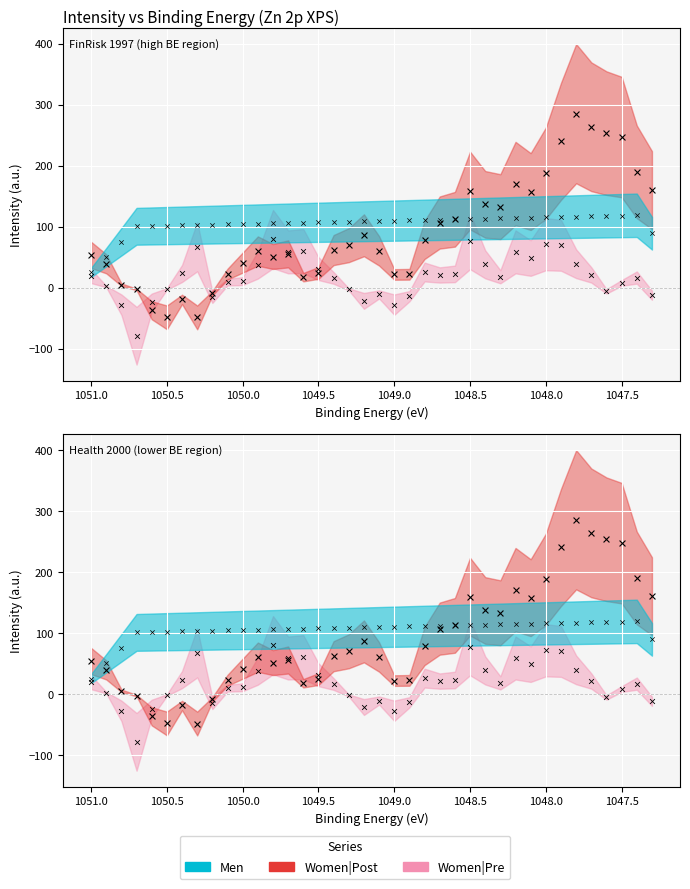

Which series has the widest spread of Y values?

Women|Post